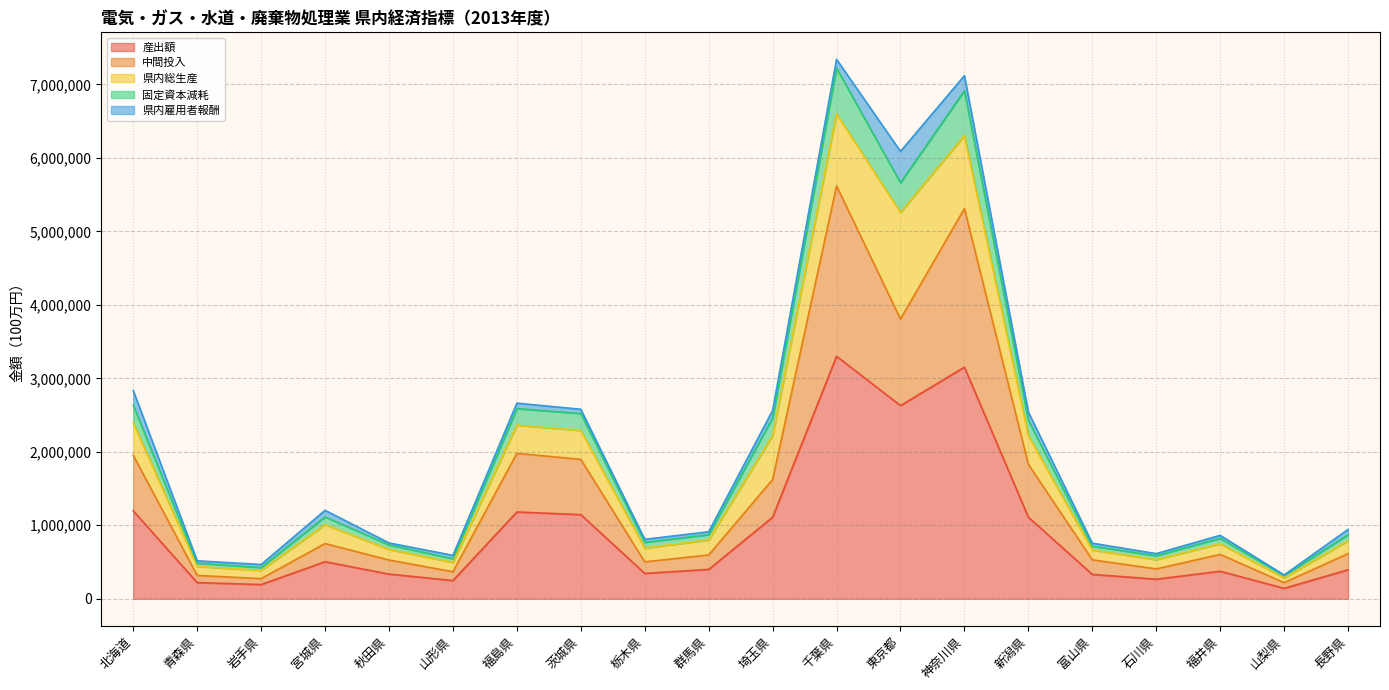

What is the label of the 13th point from the left?

東京都